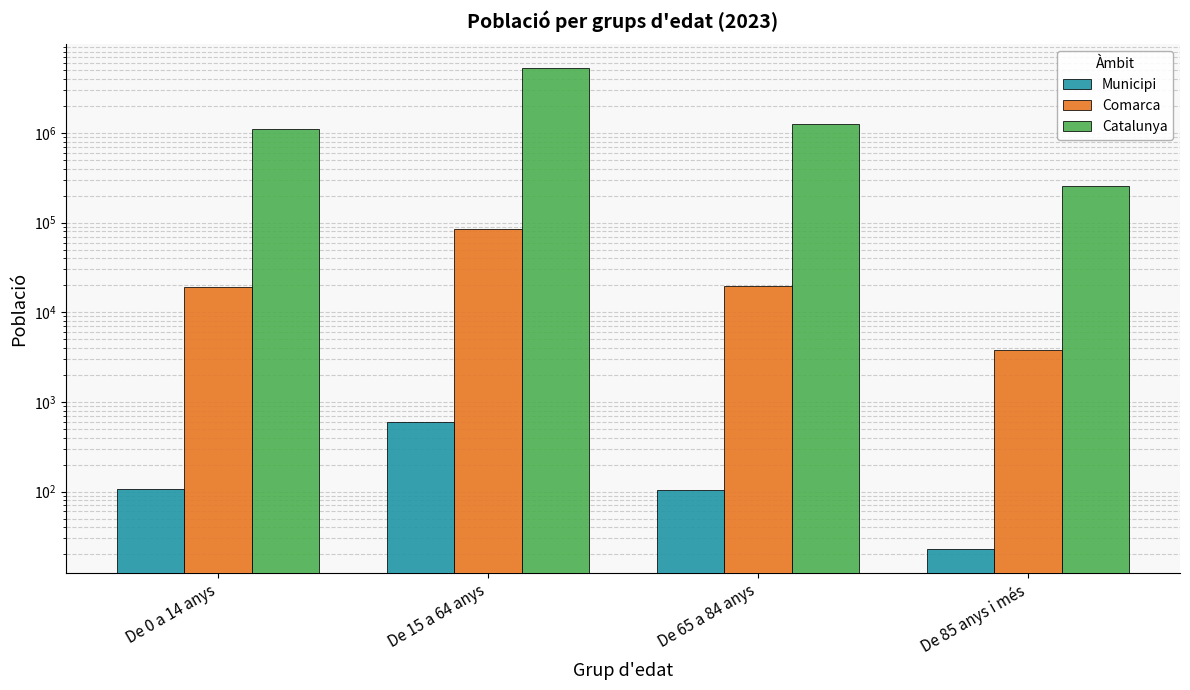

How many bars are there in total?

12